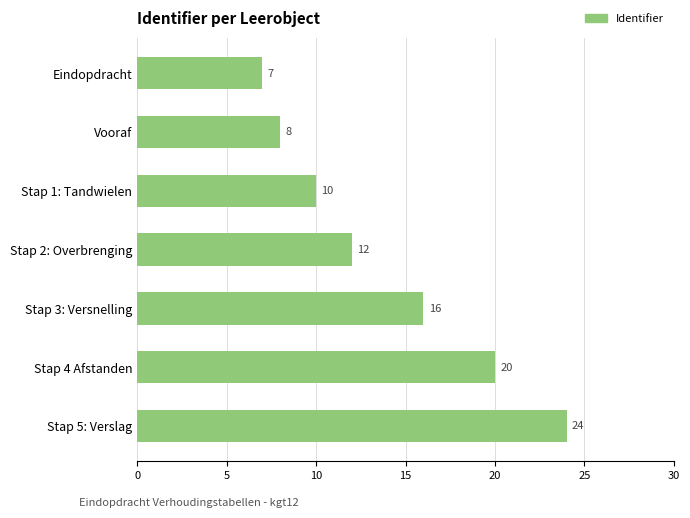

How many values are below 4549102?

3